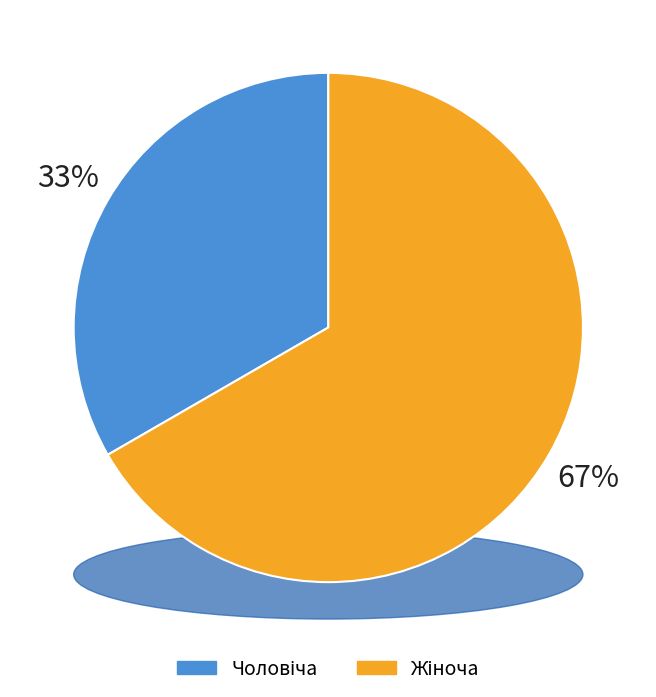

Rank the categories by value from highest to lowest.

Жіноча, Чоловіча